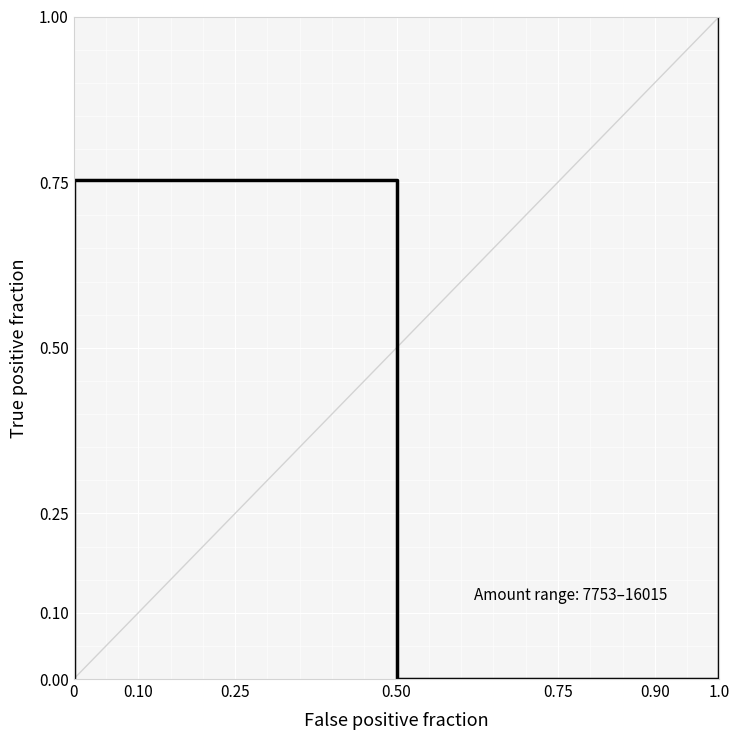

How many points are higher than both their immediate neighbors (excluding endpoints)?

1